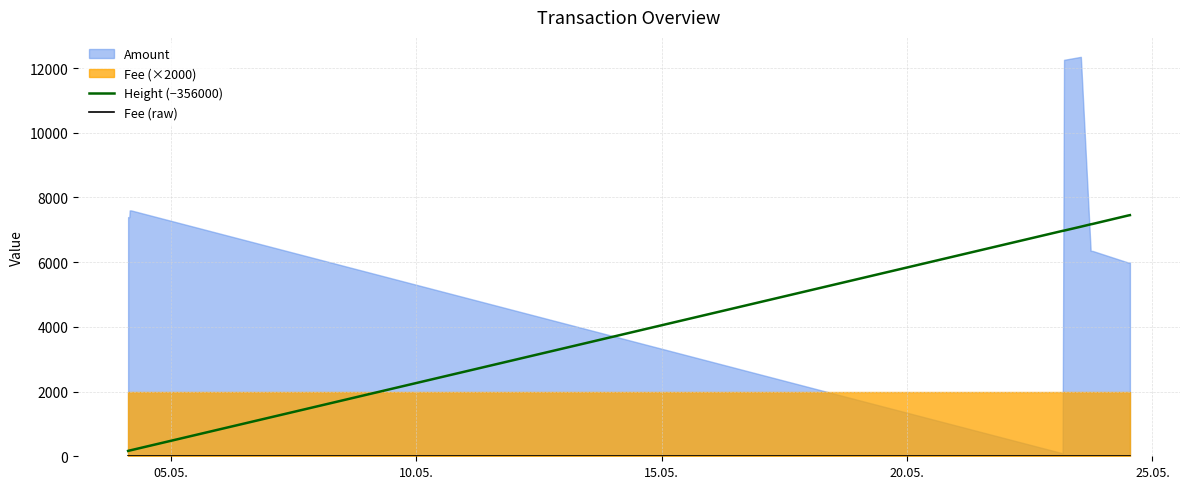

True or false: Height (−356000) and Fee (raw) cross at least once.

False